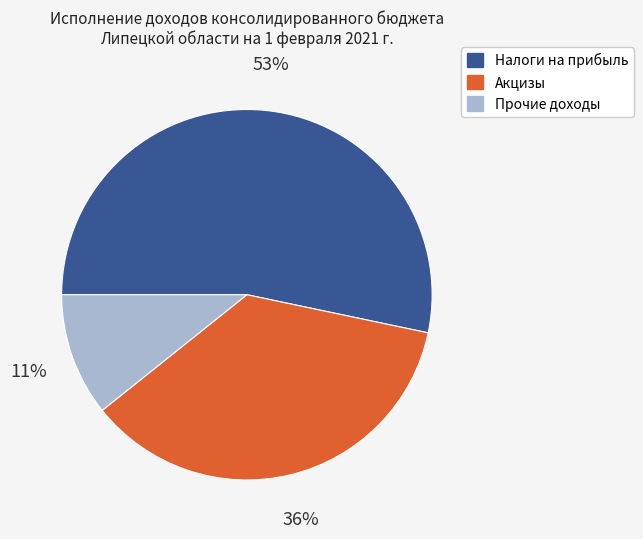

Is there any slice that represents more than half of the pie?

Yes